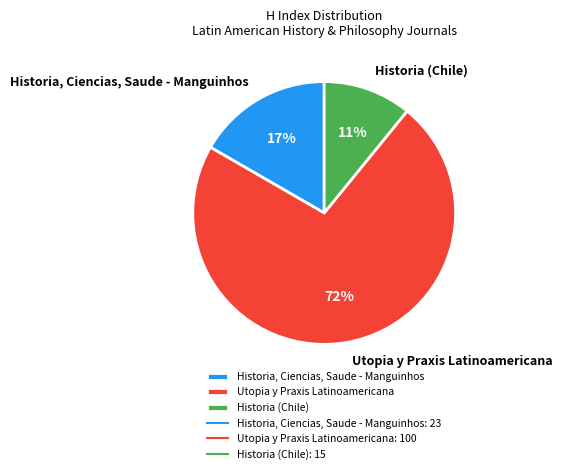

Is the sum of Historia, Ciencias, Saude - Manguinhos and Historia (Chile) greater than half?

No